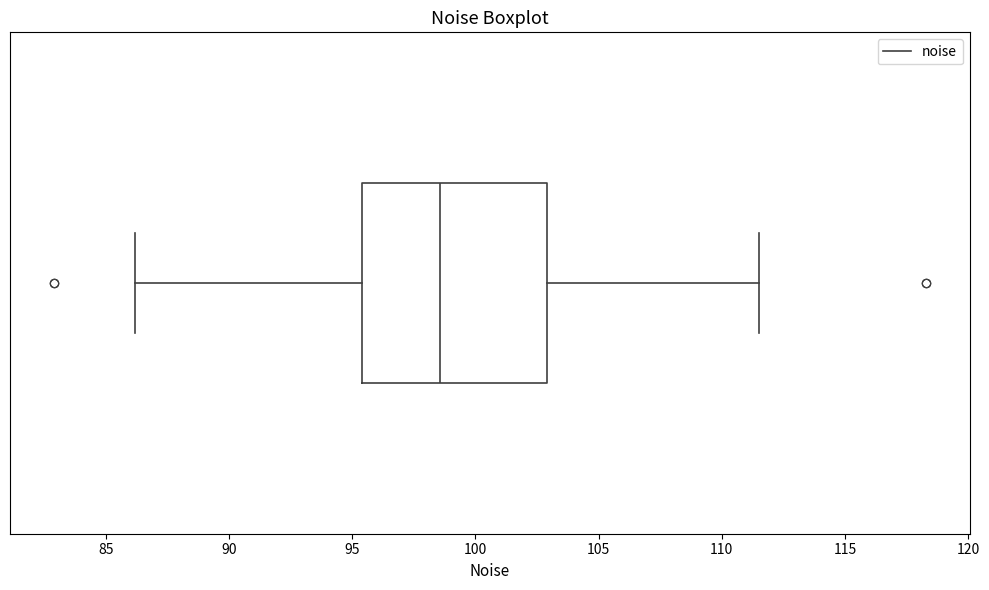

Where does the right whisker of the box end on the x-axis? The values are not printed on the chart, so give them approximately, as read against the axis.

111.5